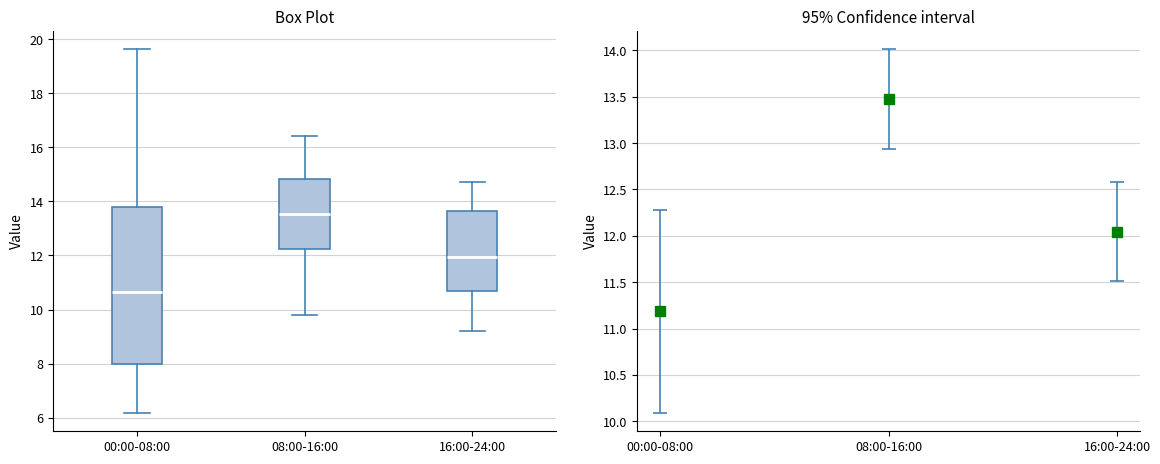

Where does the upper whisker of the box for 08:00-16:00 end on the y-axis? The values are not printed on the chart, so give them approximately, as read against the axis.

16.4